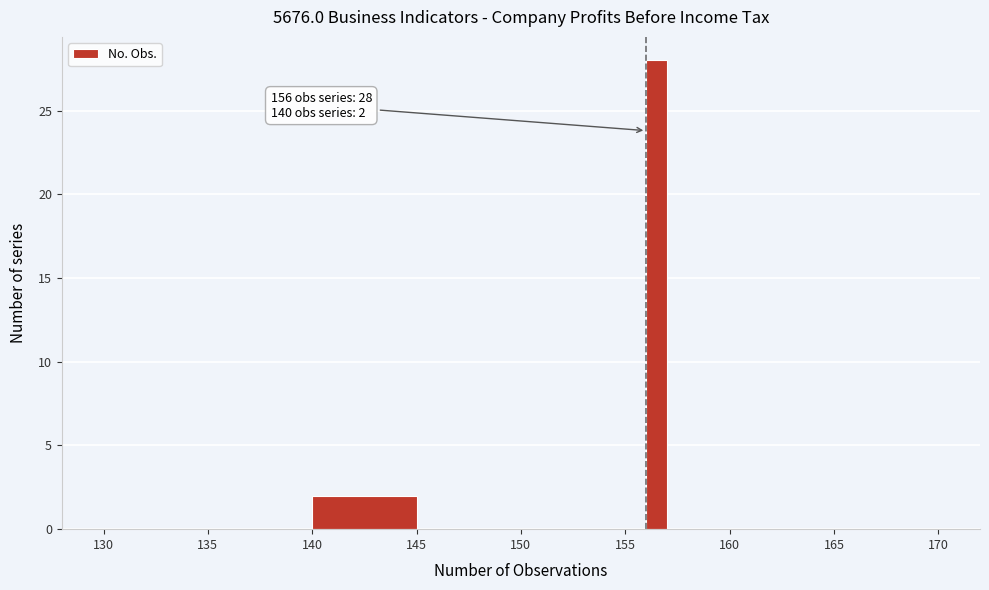

Around what value on the x-axis is the tallest bar? Give the approximate position of its centre, as read against the axis.

156.5